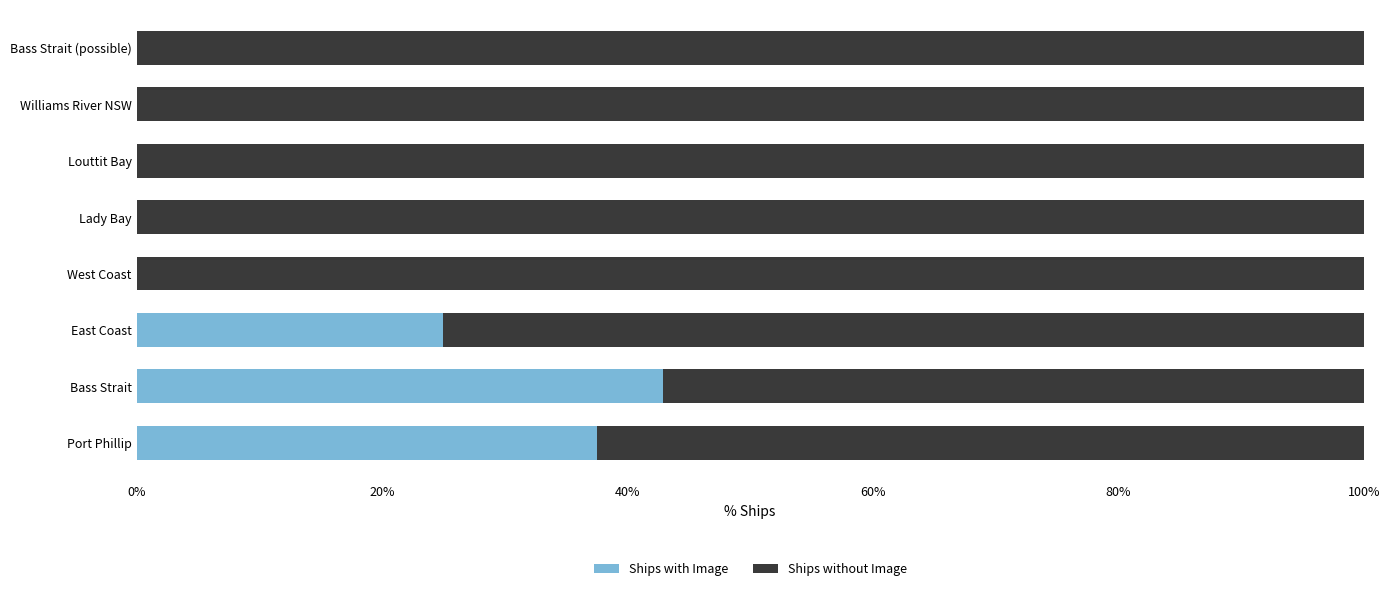

What is the sum of all Ships with Image values?

105.4